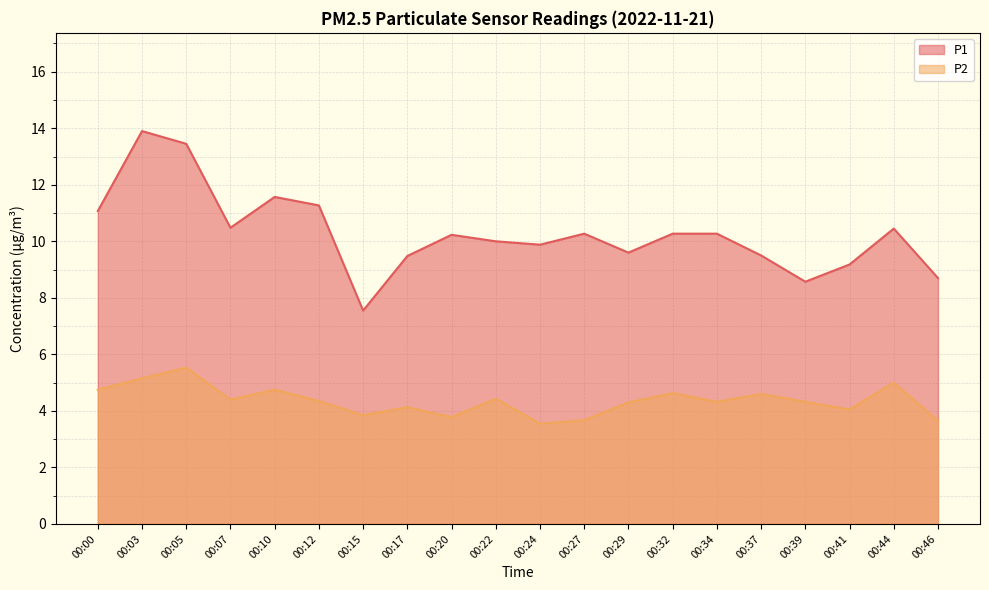

True or false: P1 and P2 cross at least once.

False